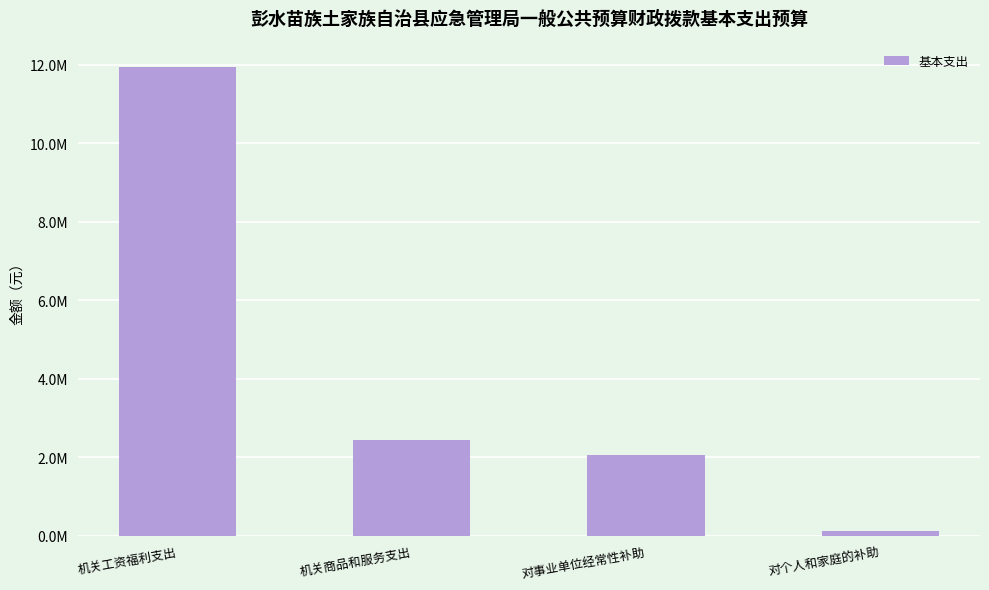

What is the difference between the values at 机关工资福利支出 and 对个人和家庭的补助?

11827504.2